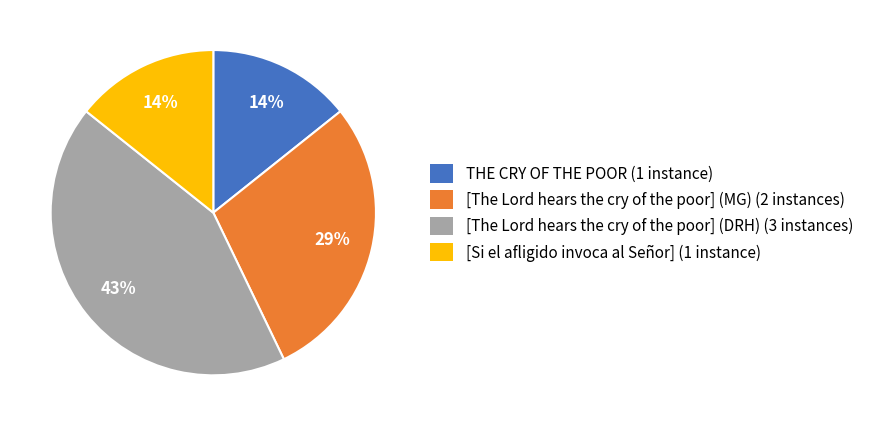

Count the number of slices in the pie.

4